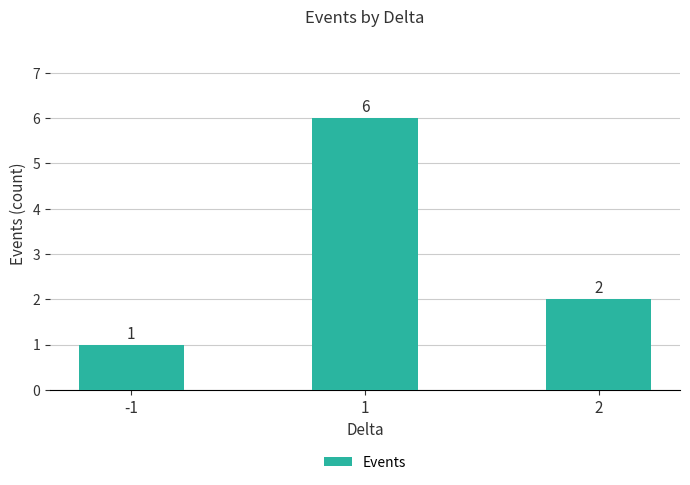

Read the value at -1.

1